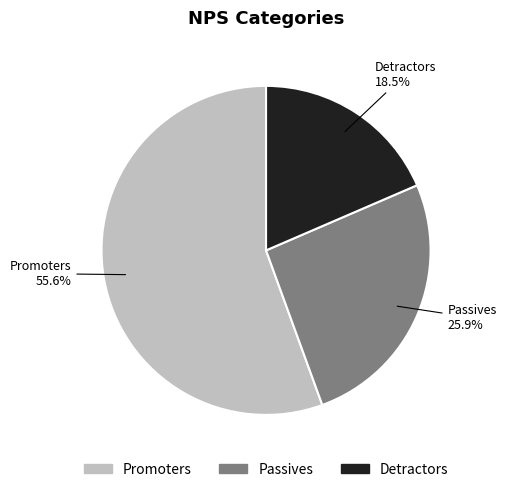

Which slice represents more than half of the pie?

Promoters